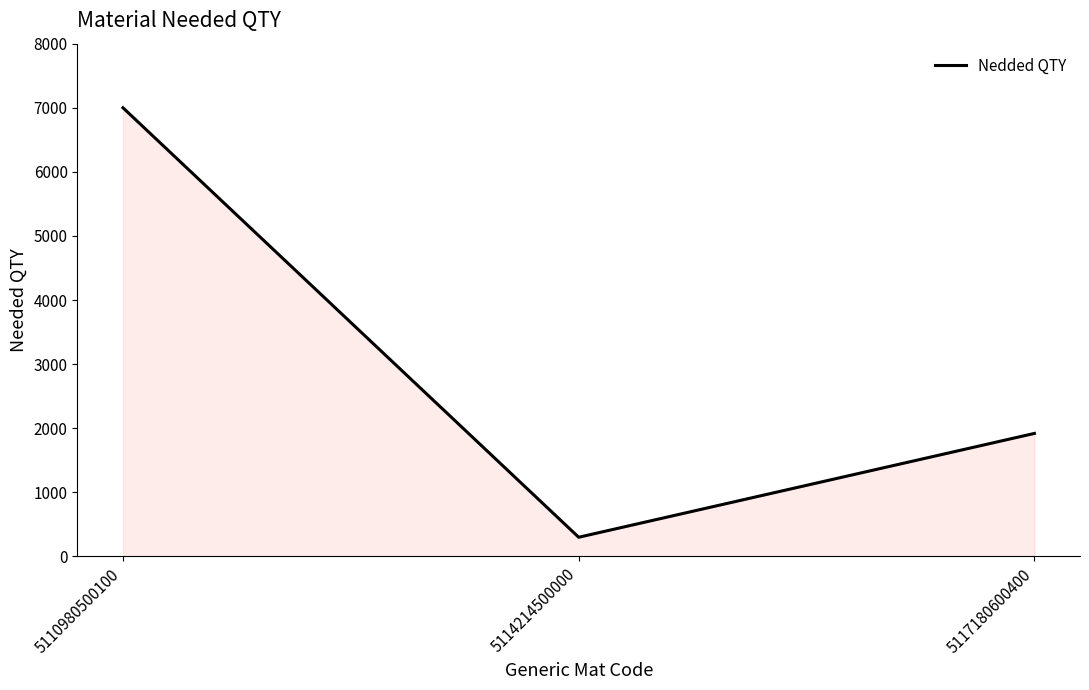

Is it true that the value at 5110980500100 is 7000?

True